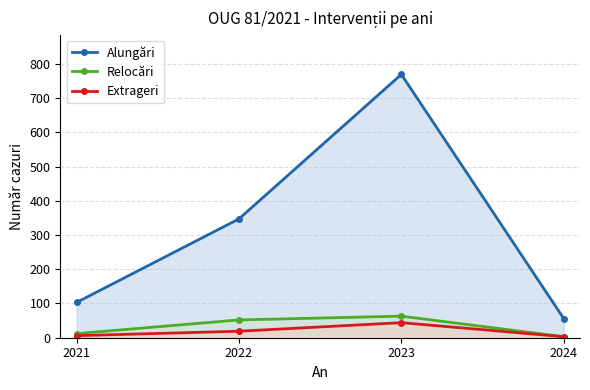

True or false: Extrageri has more than 2 points higher than both neighbors.

False